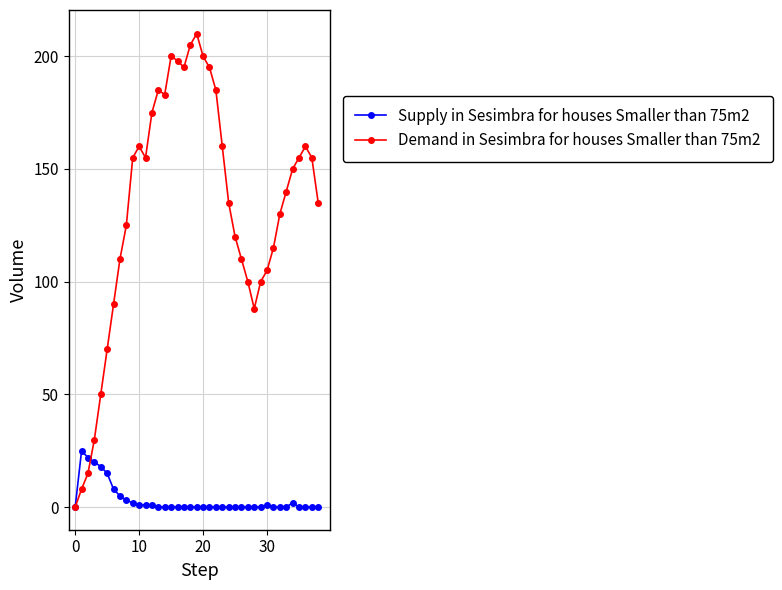

Which series has the widest spread of values?

Demand in Sesimbra for houses Smaller than 75m2